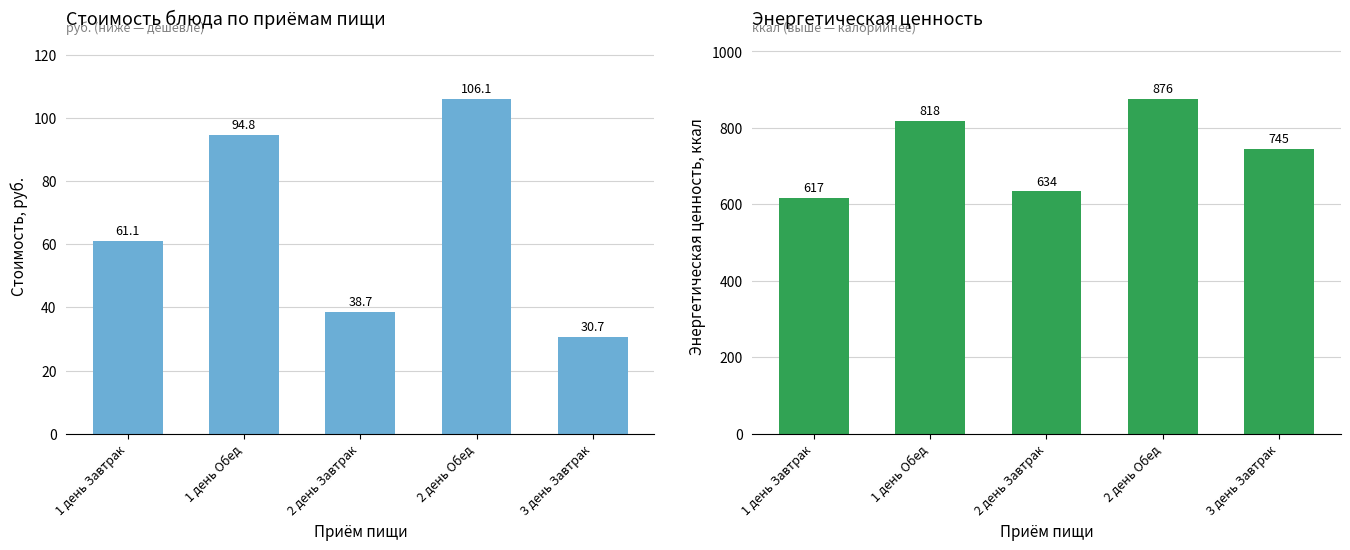

What position from the right is 1 день Обед?

4